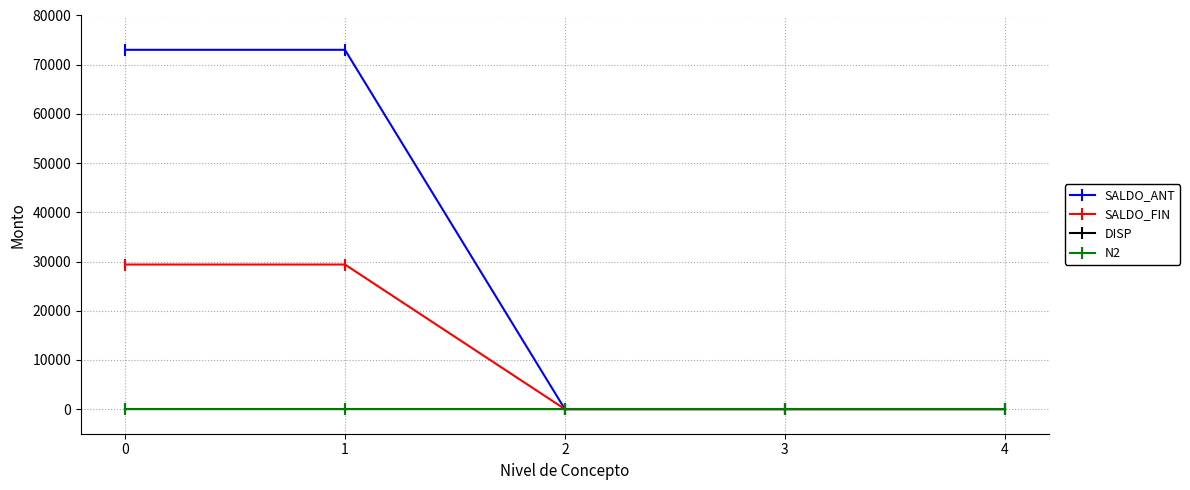

Which series changed the most between 1 and 4?

SALDO_ANT